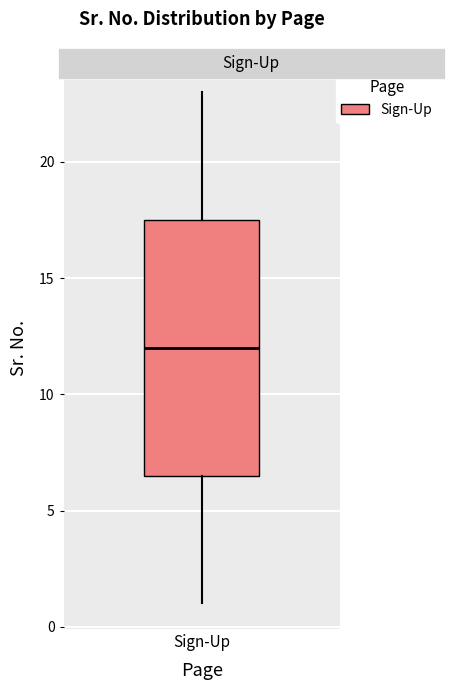

Transcribe this box plot: give where the median line is, the range the box spans, and where the two whiskers end, as read against the y-axis. The values are not printed on the chart, so give them approximately, as read against the axis.

median 12.0, box 6.5 to 17.5, whiskers 1.0 to 23.0